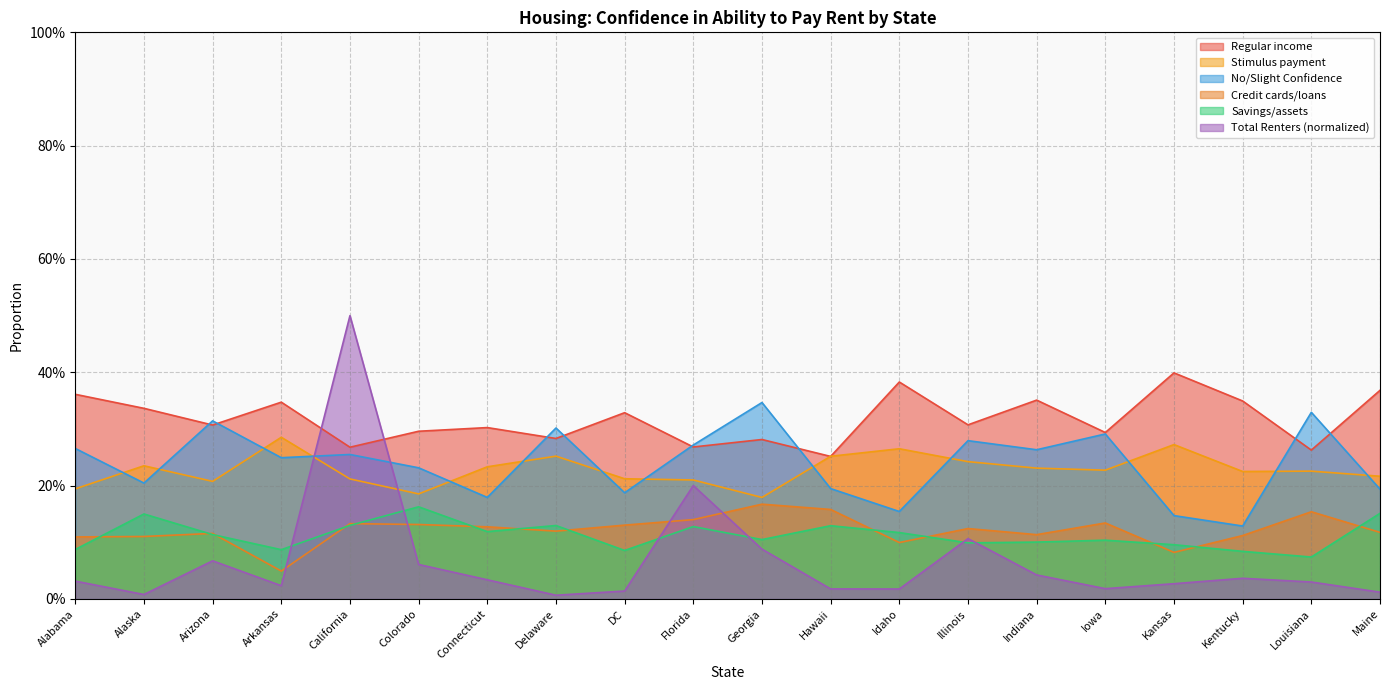

What is the difference between the highest and lowest values at Connecticut?

0.3